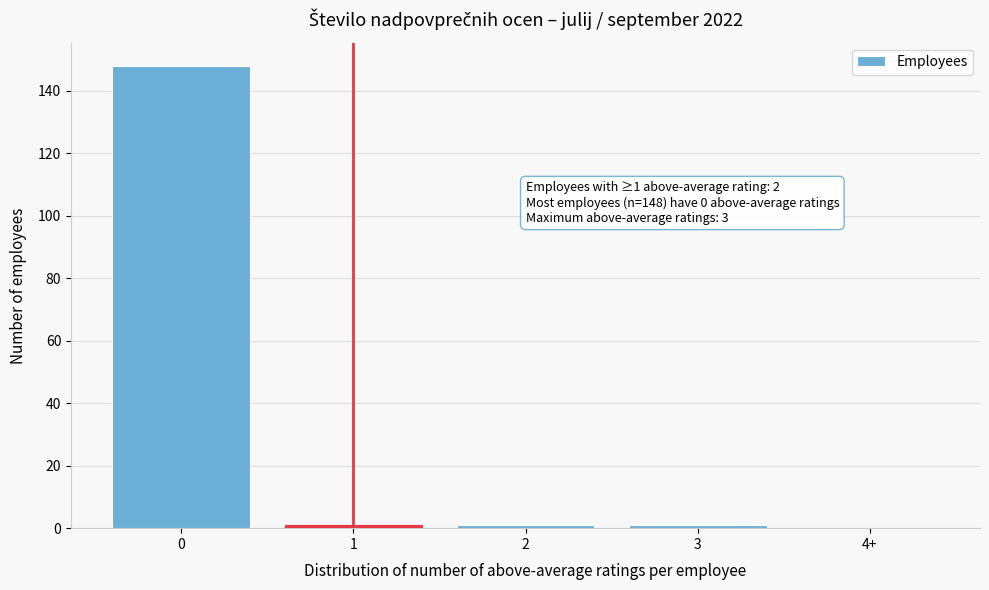

Reading left to right, list all the values displayed in this chart.

0=148	1=1	2=1	3=1	4+=0